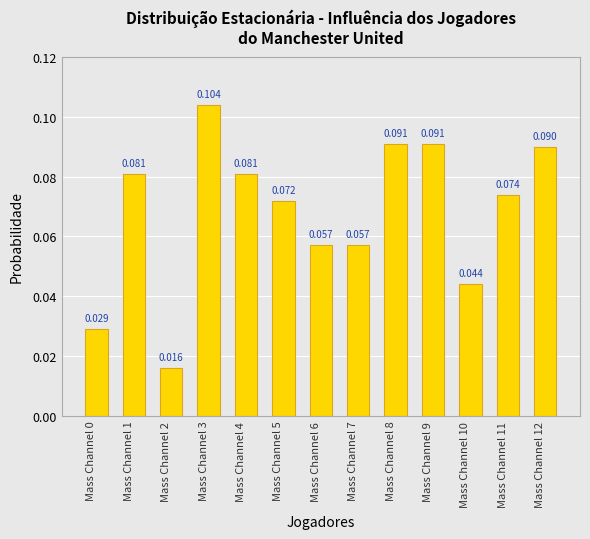

List the labels in order of value, smallest first.

Mass Channel 2, Mass Channel 0, Mass Channel 10, Mass Channel 6, Mass Channel 7, Mass Channel 5, Mass Channel 11, Mass Channel 1, Mass Channel 4, Mass Channel 12, Mass Channel 8, Mass Channel 9, Mass Channel 3